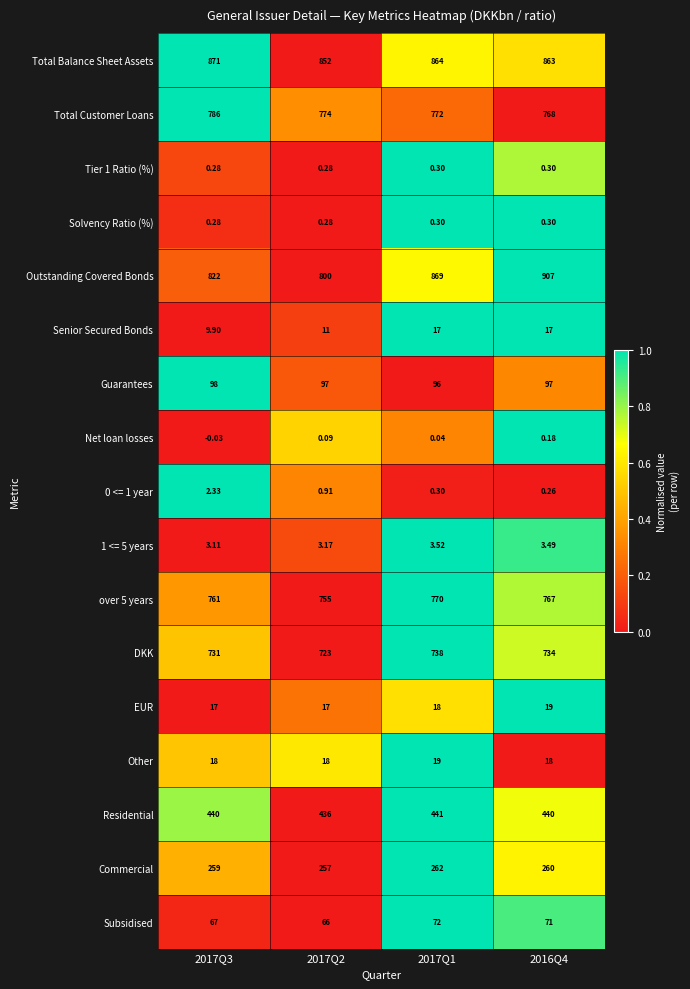

Which series has the widest spread of values?

Outstanding Covered Bonds